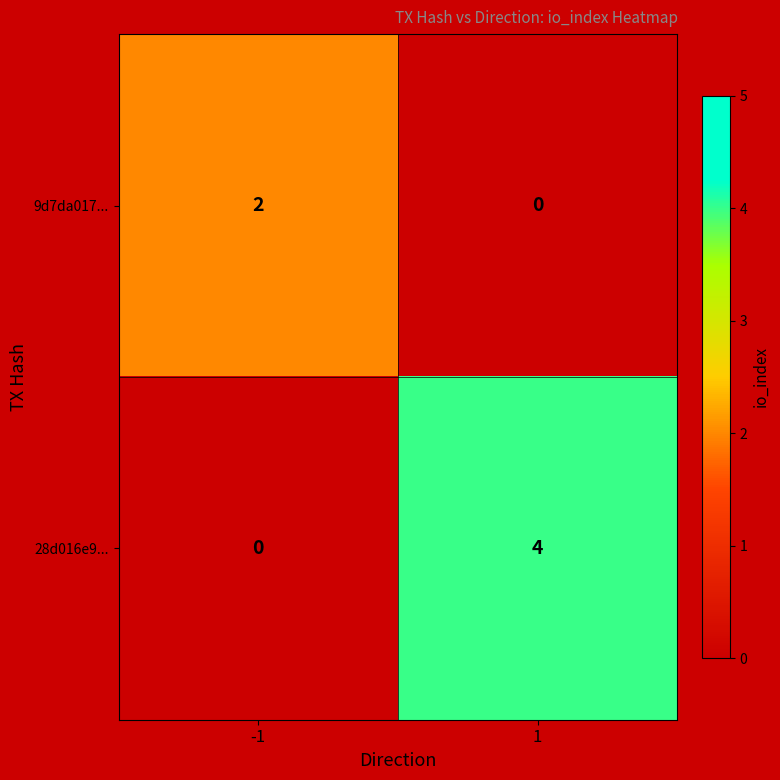

What is the total value across all series at 1?

4